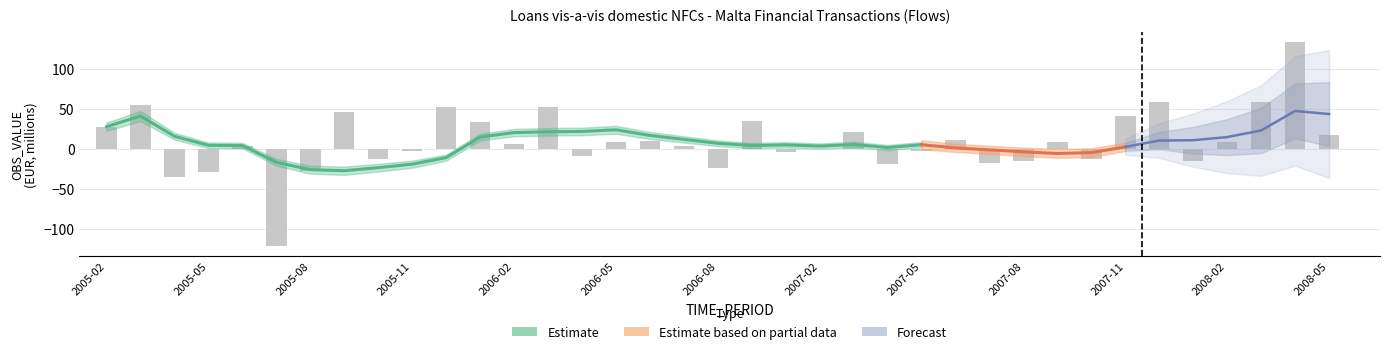

Are the bars horizontal?

No